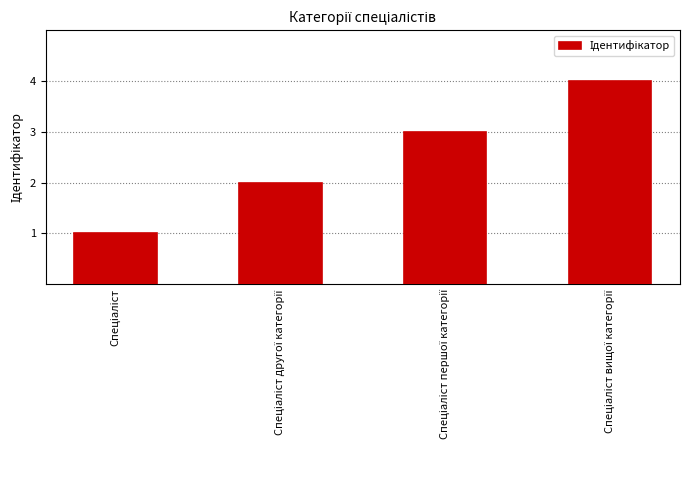

What is the maximum value shown in the chart?

4